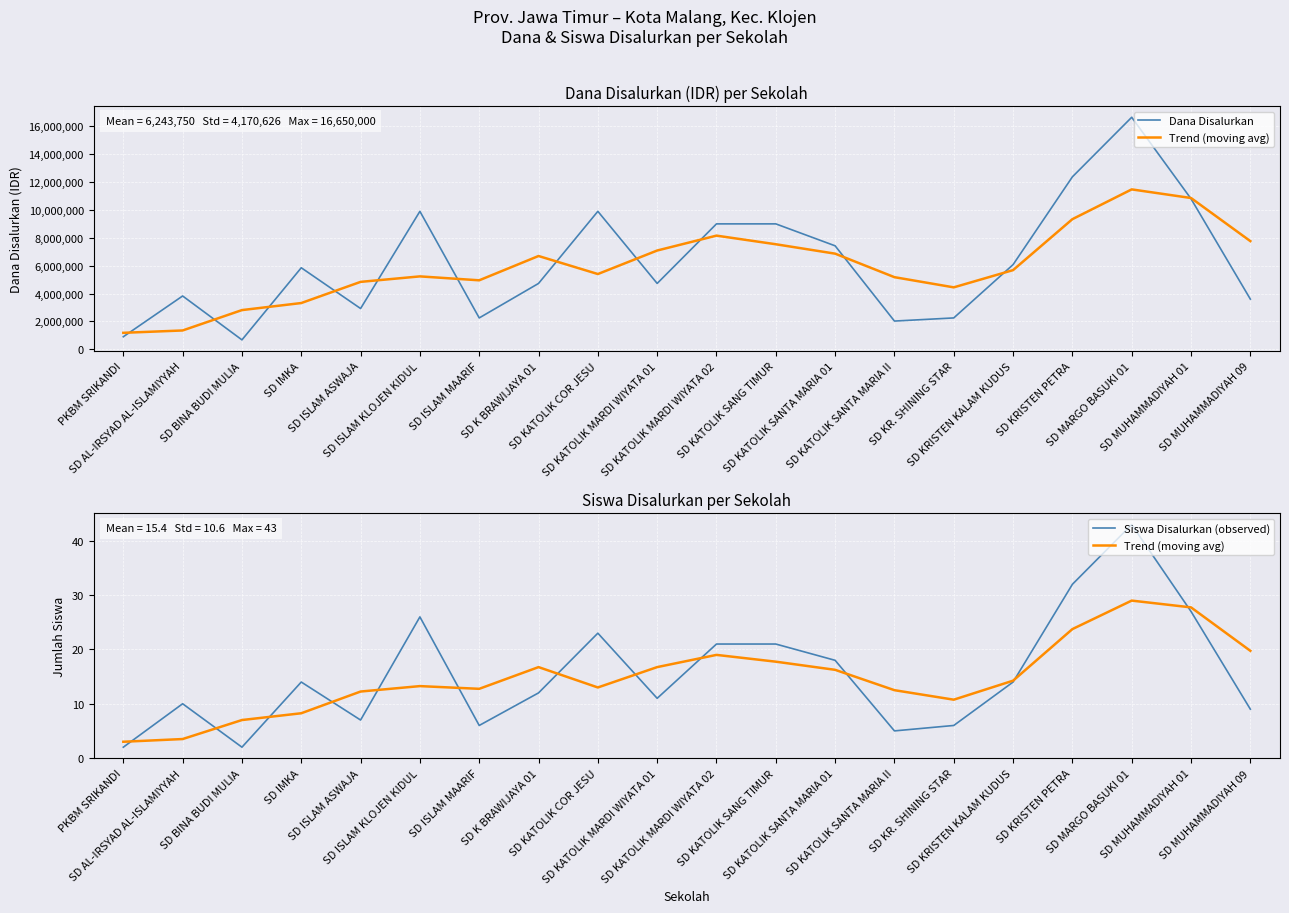

What is the sum of the Dana Disalurkan values at SD IMKA and SD MUHAMMADIYAH 09?

9450000.0